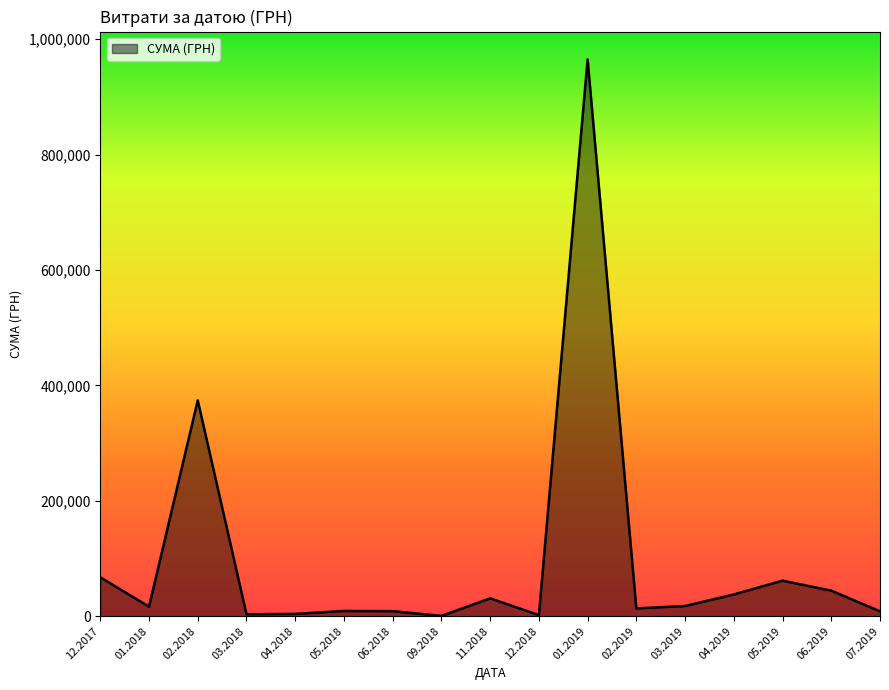

Is it true that the value at 02.2018 is 556810.7?

False